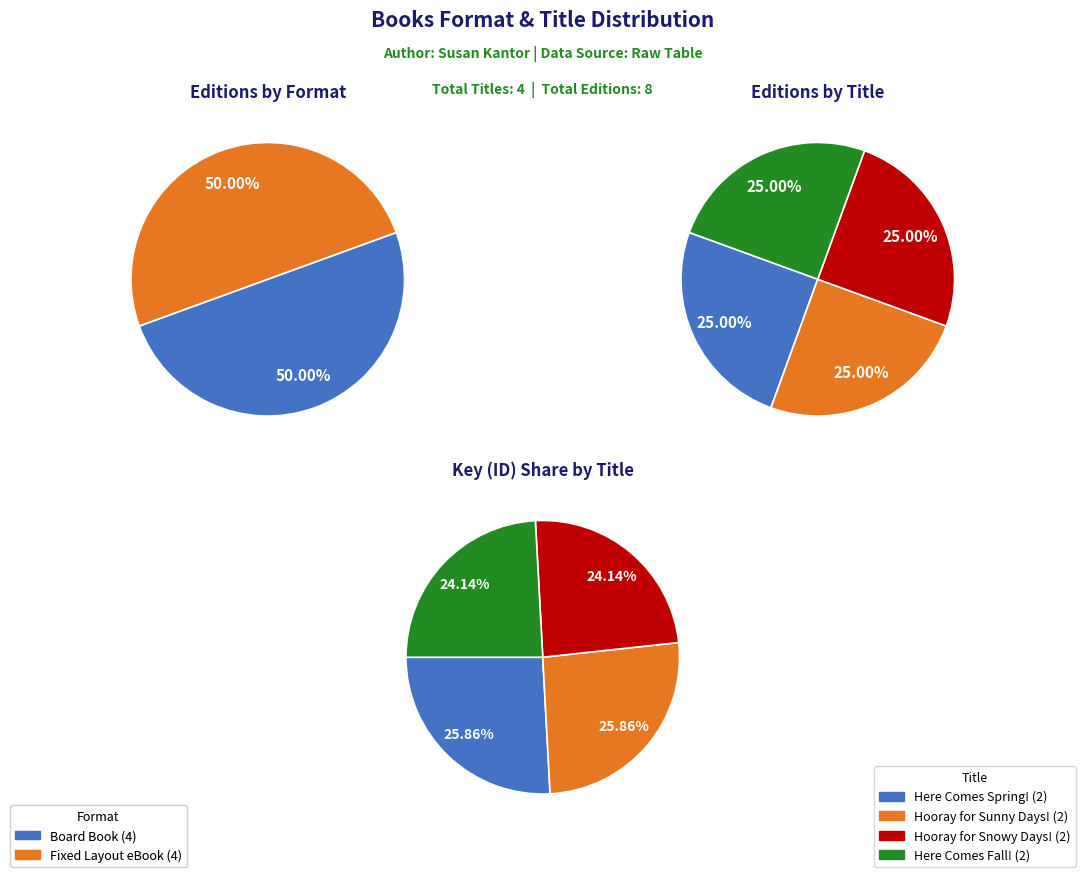

Is it true that Here Comes Fall! is 24% of the pie?

True